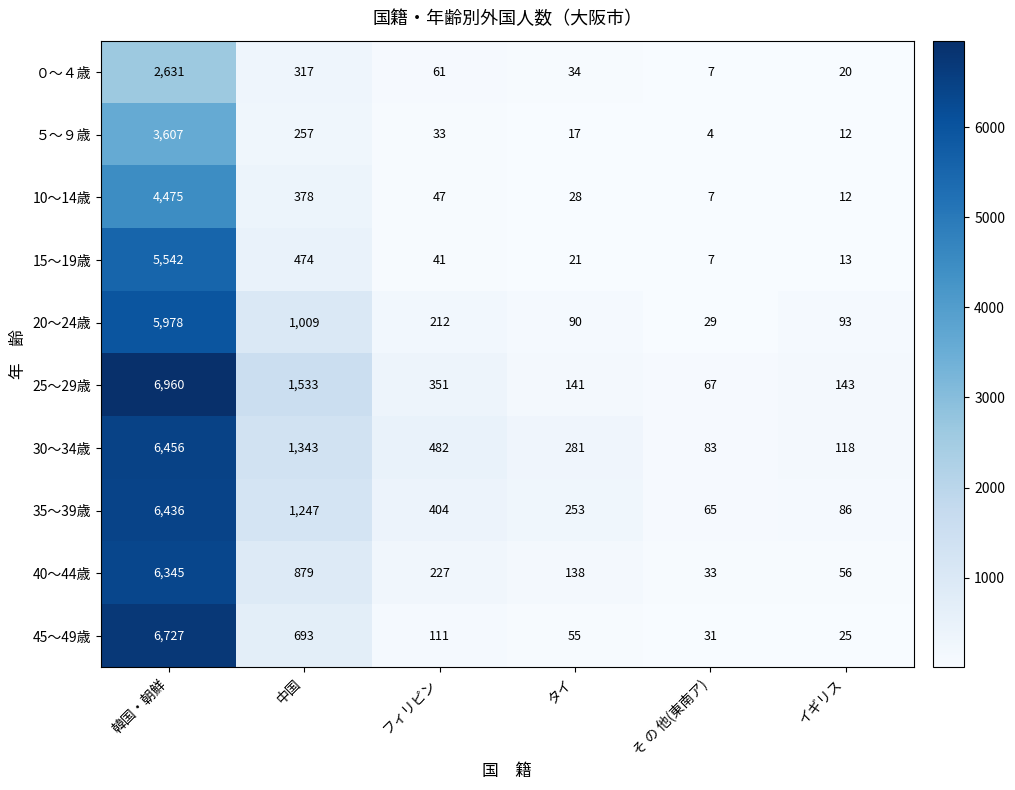

Which series has the largest range (max minus min)?

25～29歳